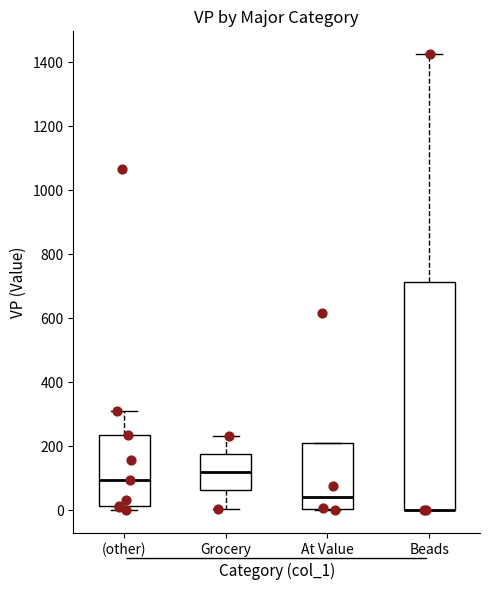

Reading left to right, transcribe this box plot: for each box, give where its median line is, the range the box spans, and where its two whiskers end, as read against the y-axis. The values are not printed on the chart, so give them approximately, as read against the axis.

(other): median 100, box 20 to 240, whiskers 0 to 320
Grocery: median 120, box 60 to 180, whiskers 0 to 240
At Value: median 40, box 0 to 220, whiskers 0 to 220
Beads: median 0 (drawn on the box's lower edge), box 0 to 720, whiskers 0 to 1420